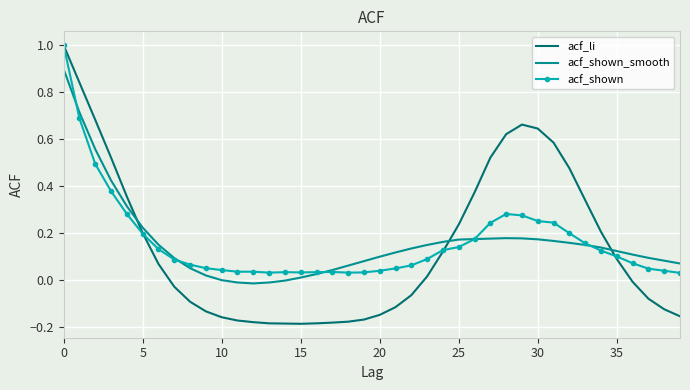

Which series has the largest range (max minus min)?

acf_li